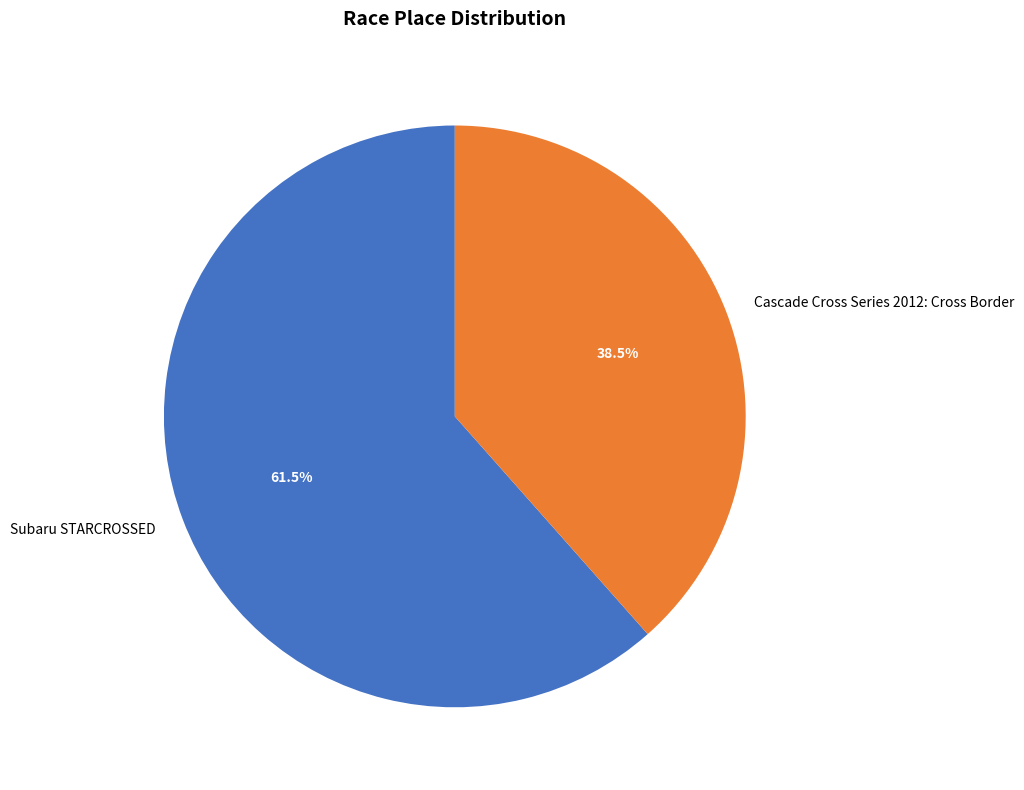

How many segments does this pie chart have?

2